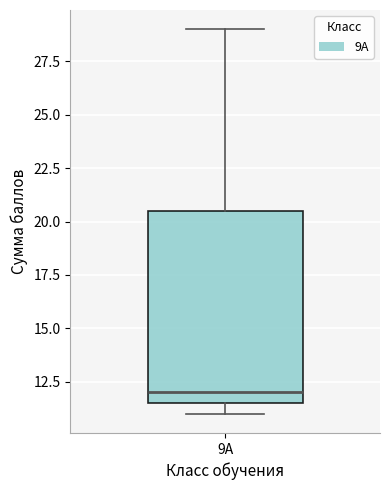

Where does the upper whisker of the box for 9А end on the y-axis? The values are not printed on the chart, so give them approximately, as read against the axis.

29.0